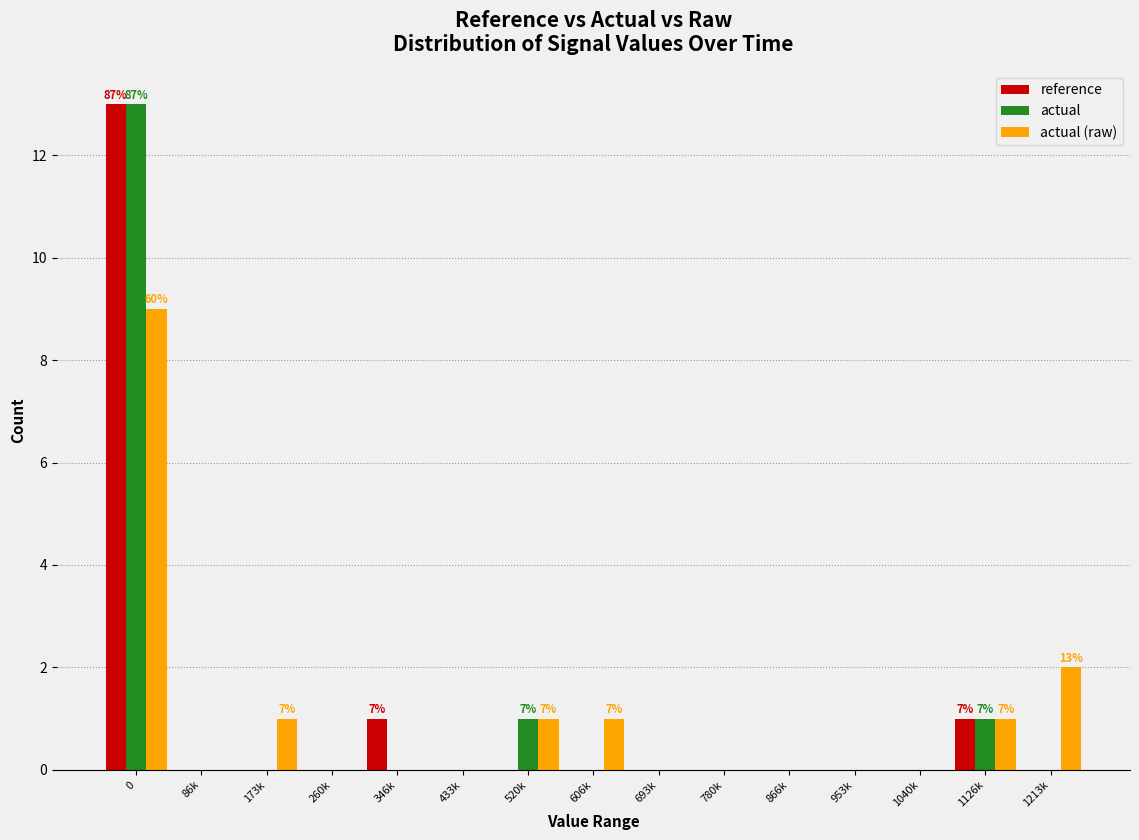

What is the sum of all actual (raw) values?

15